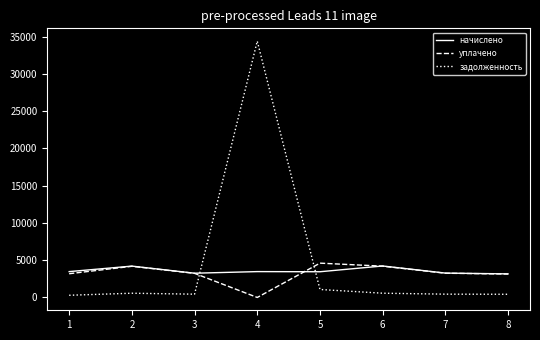

Is it true that задолженность equals 294.6 at 1?

True